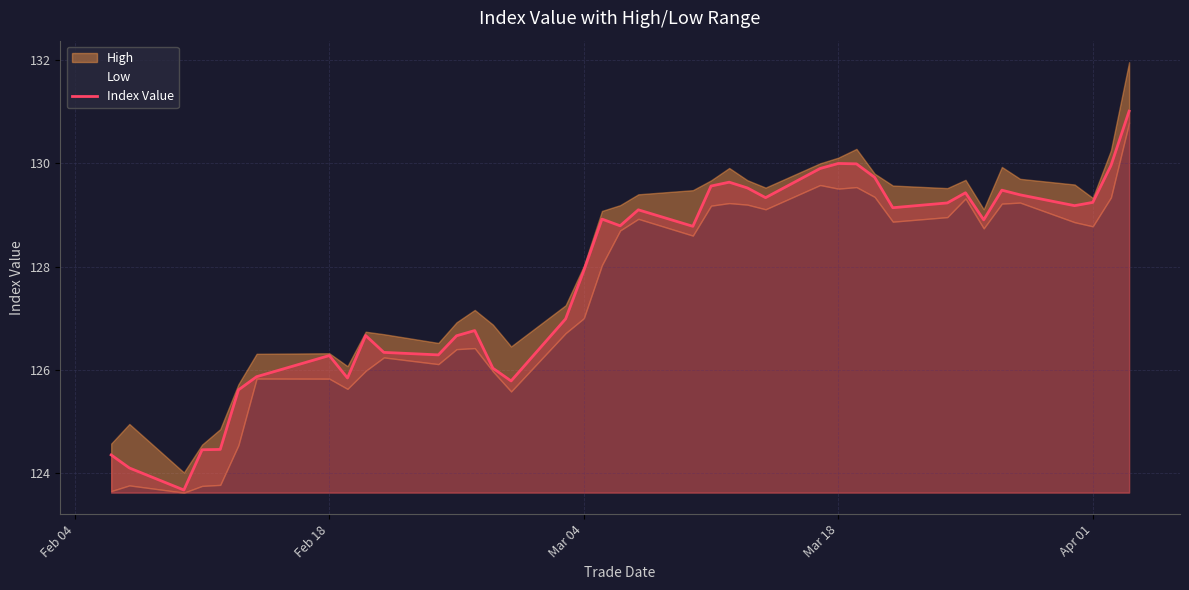

What is the minimum value for Index Value?

123.7